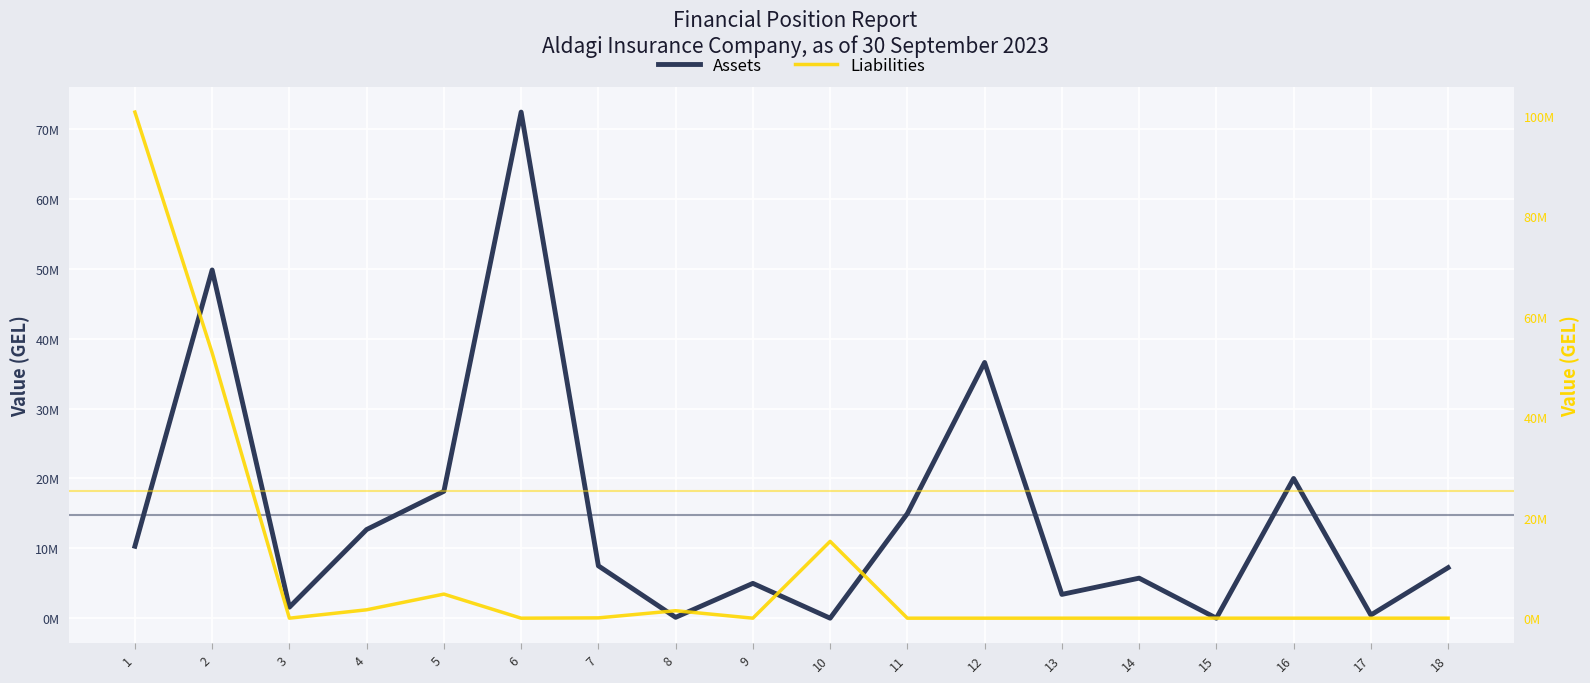

At which category does the chart reach its peak across all series?

1